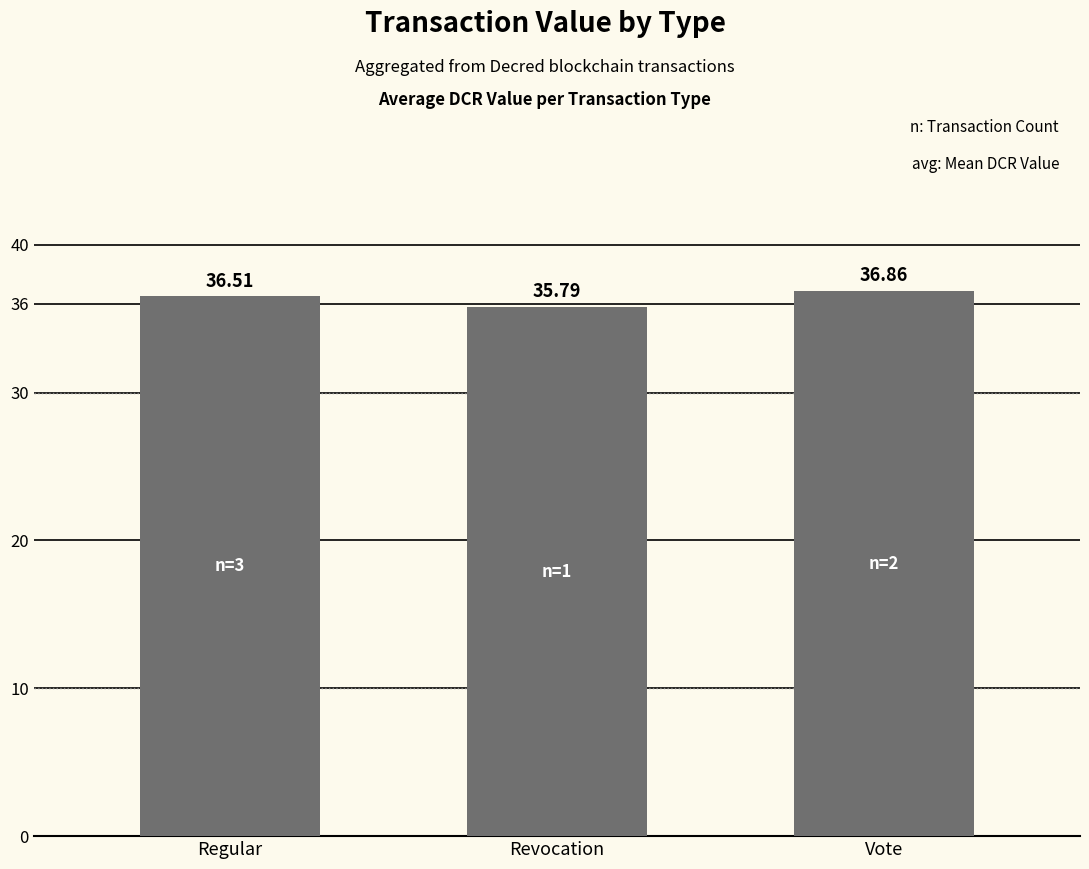

What is the difference between the values at Revocation and Vote?

1.1